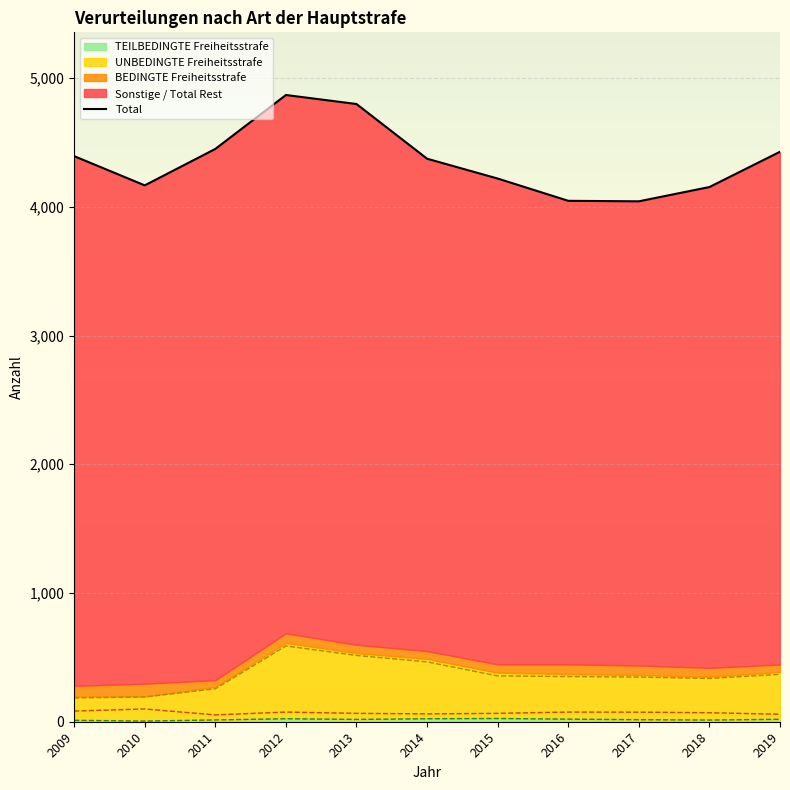

Reading left to right, what are all the values shown in this chart?

2009=4394	2010=4167	2011=4450	2012=4869	2013=4799	2014=4374	2015=4220	2016=4047	2017=4043	2018=4154	2019=4428